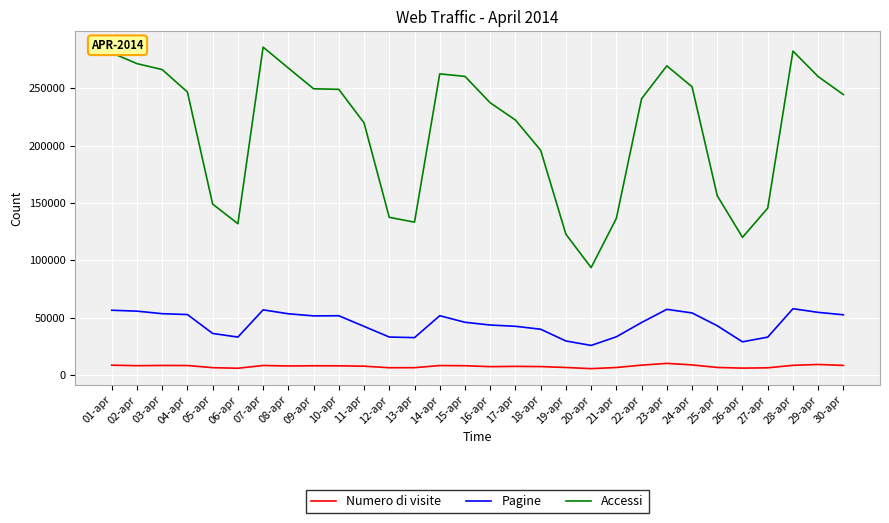

What is the average value of the Accessi series?

212950